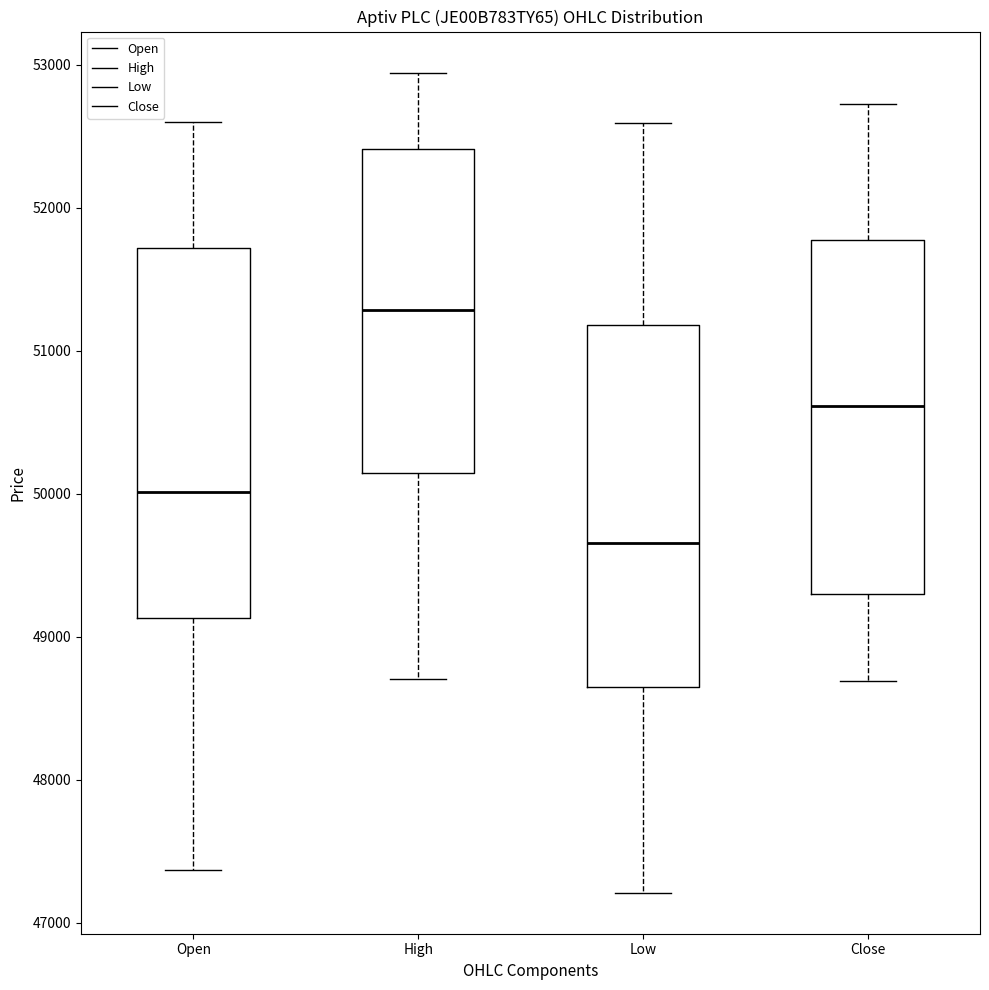

Where is the lower edge of the box for Open on the y-axis? The values are not printed on the chart, so give them approximately, as read against the axis.

49100